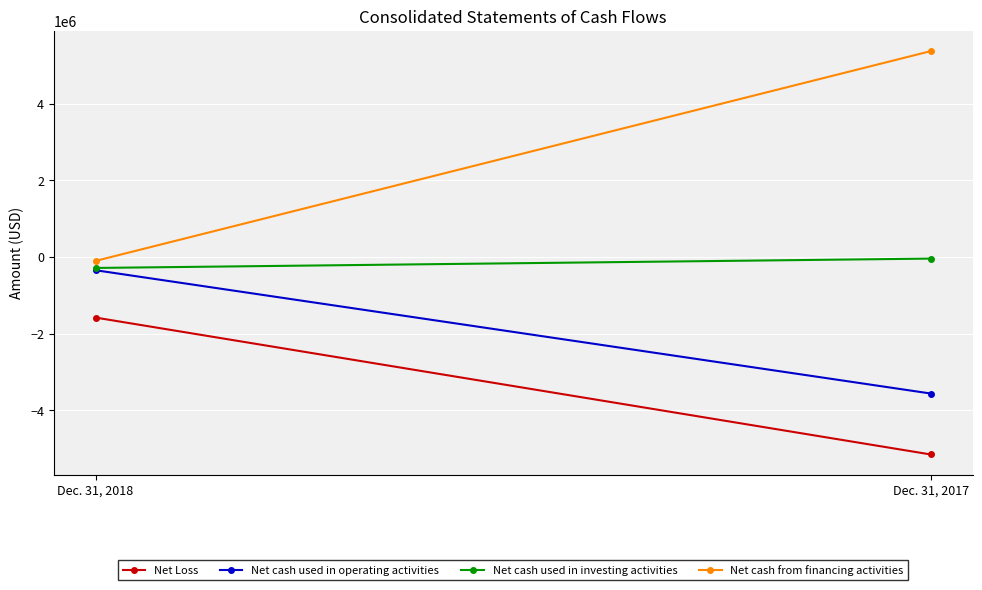

List the labels in order of Net cash from financing activities value, smallest first.

Dec. 31, 2018, Dec. 31, 2017